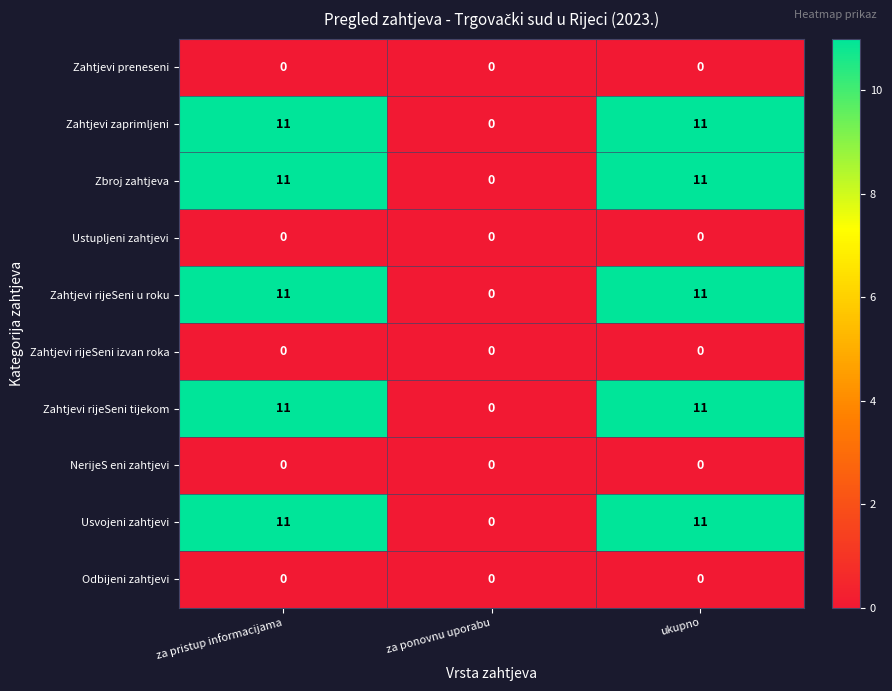

The value of Zahtjevi preneseni at za ponovnu uporabu is 0. True or false?

True